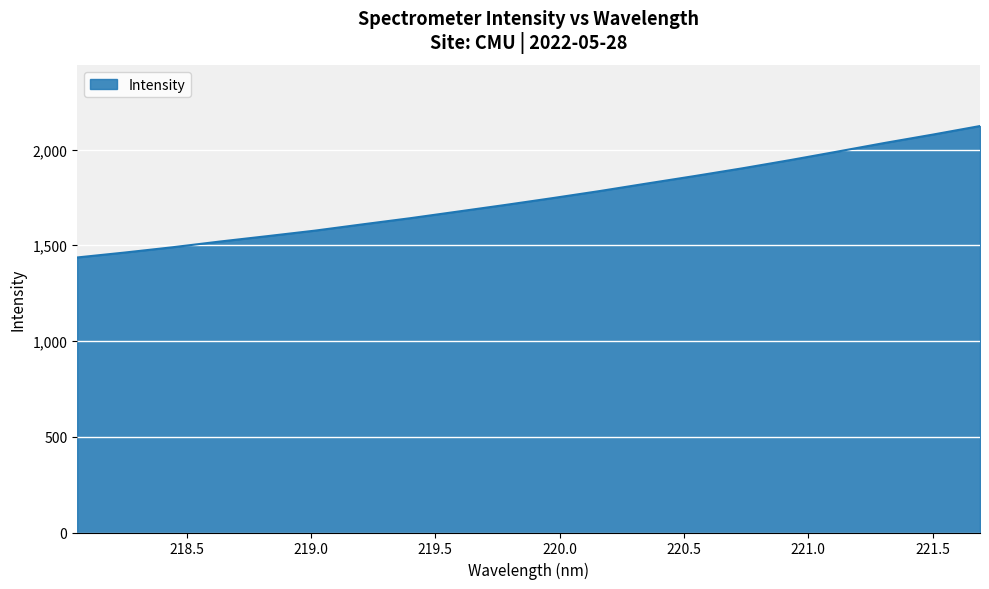

What is the smallest value displayed?

1436.3